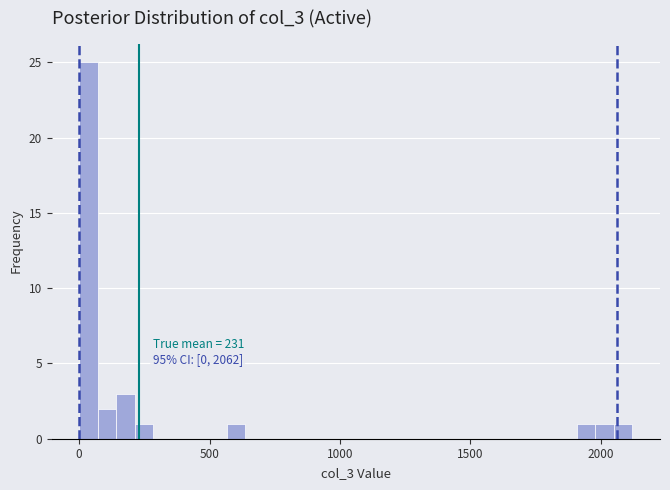

Around what value on the x-axis is the tallest bar? Give the approximate position of its centre, as read against the axis.

50